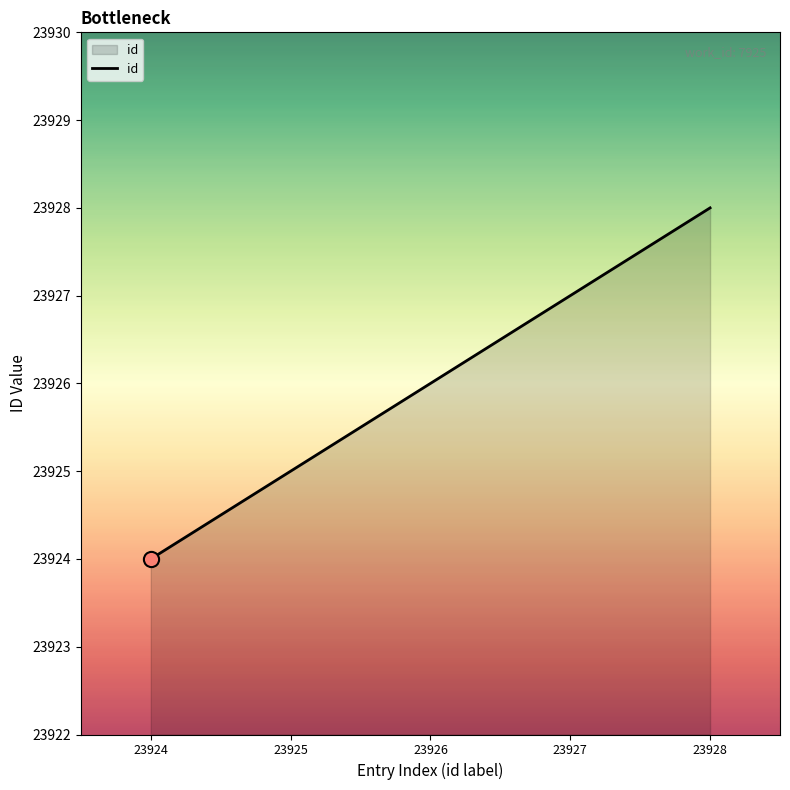

What is the change in value from 23926 to 23927?

+1